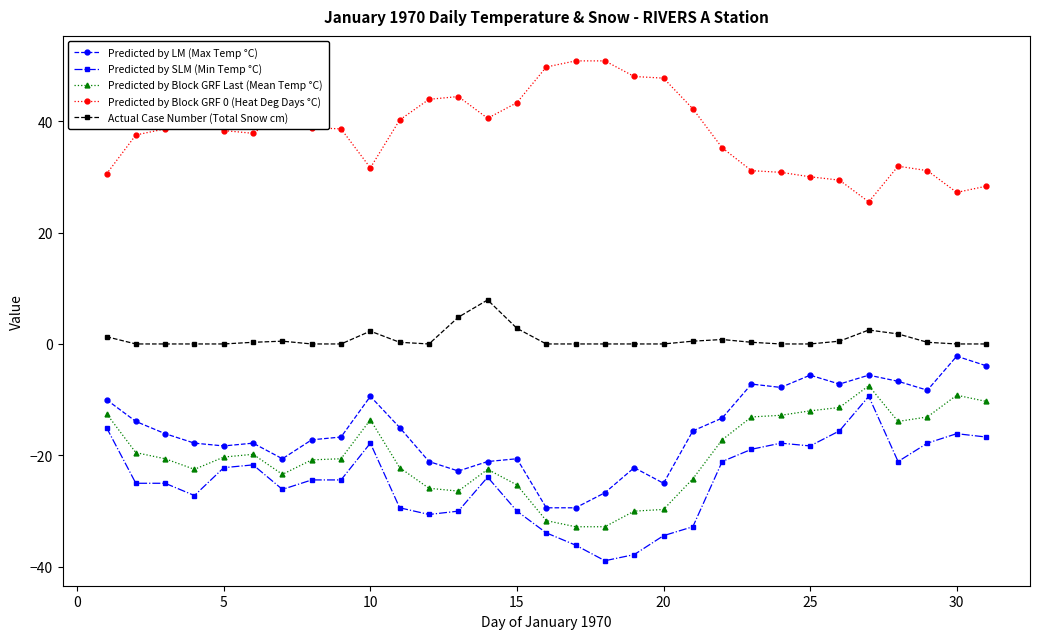

What is the minimum value shown in the chart?

-38.9